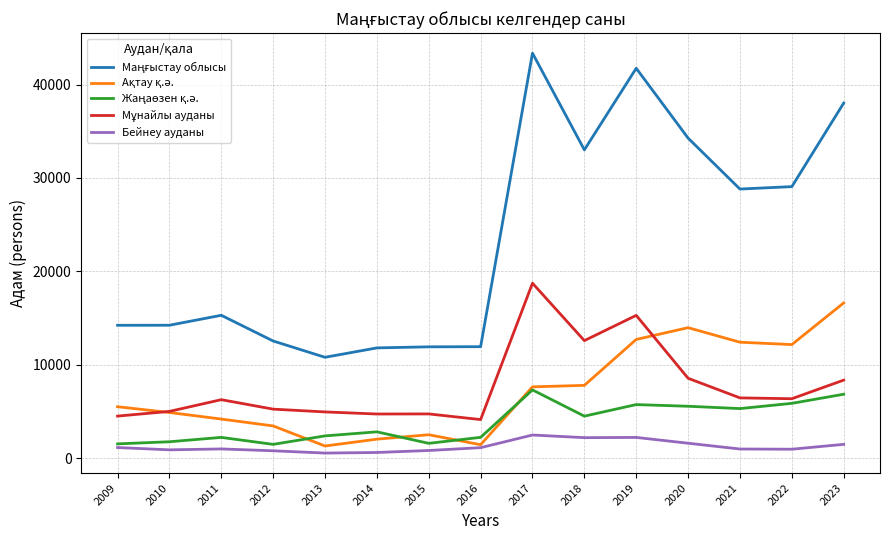

The value of Бейнеу ауданы at 2009 is 1151. True or false?

True